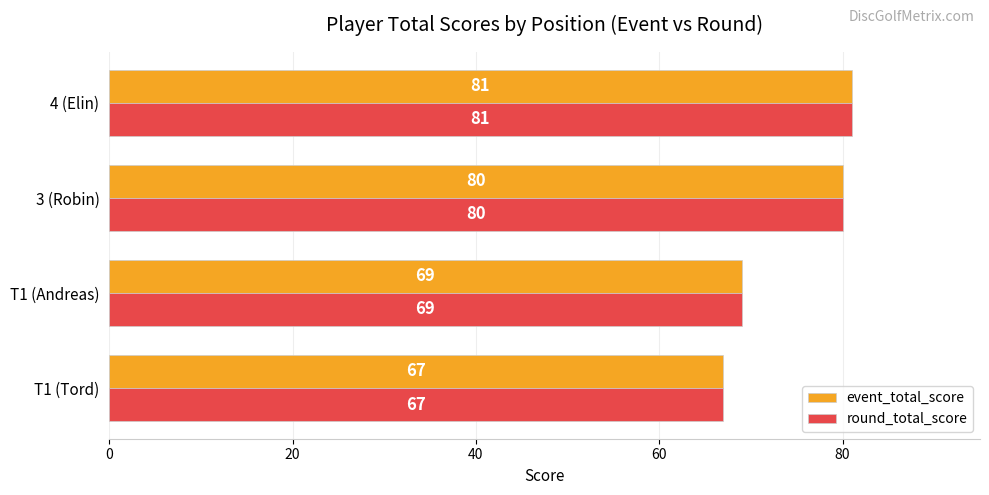

The event_total_score series shows 69 at T1 (Andreas). True or false?

True